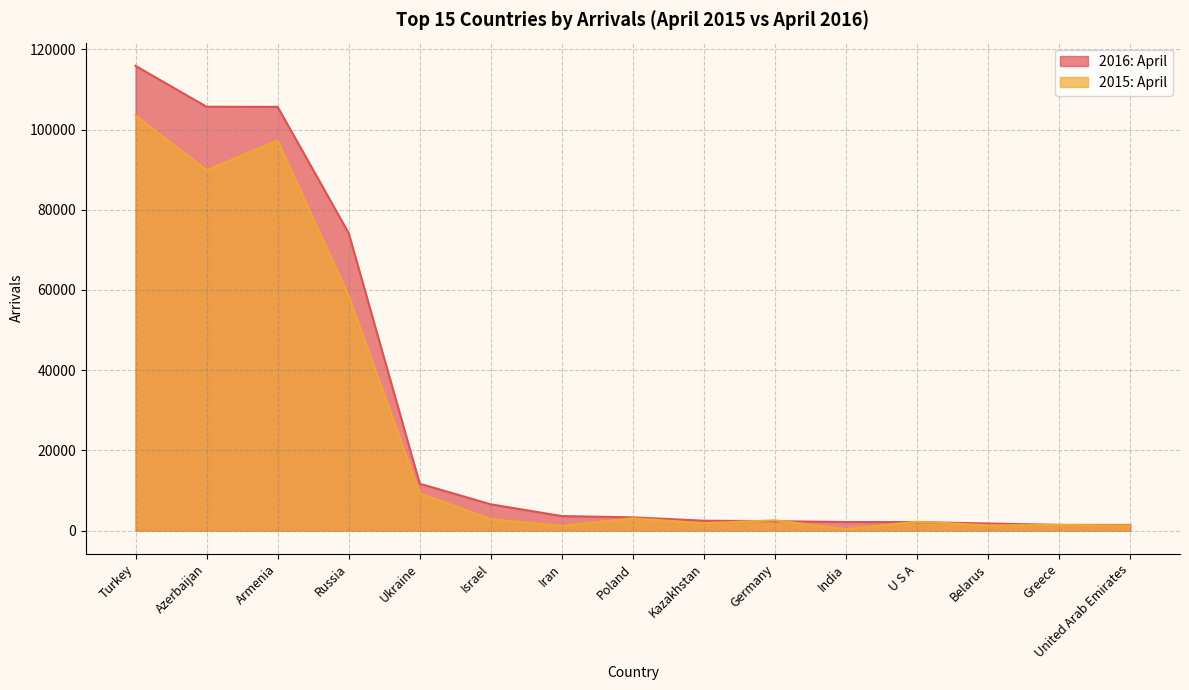

Reading left to right, list all the values displayed in this chart.

2016: April: 115887	105695	105667	74187	11699	6561	3626	3305	2472	2347	2144	2122	1780	1434	1412
2015: April: 103504	89855	97232	58537	9292	2872	1167	3067	1851	2575	368	2227	1311	1408	1272